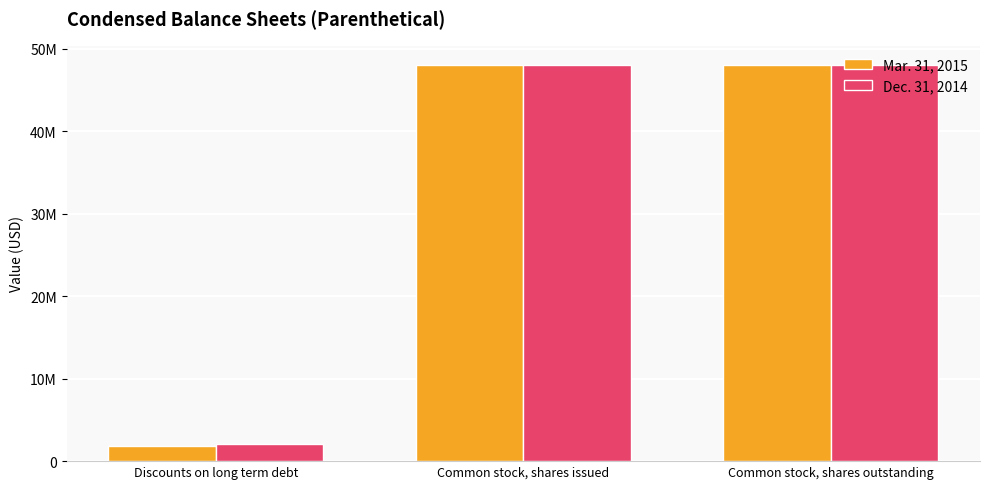

Count the Dec. 31, 2014 values in the range 2072483 to 47979990.

3